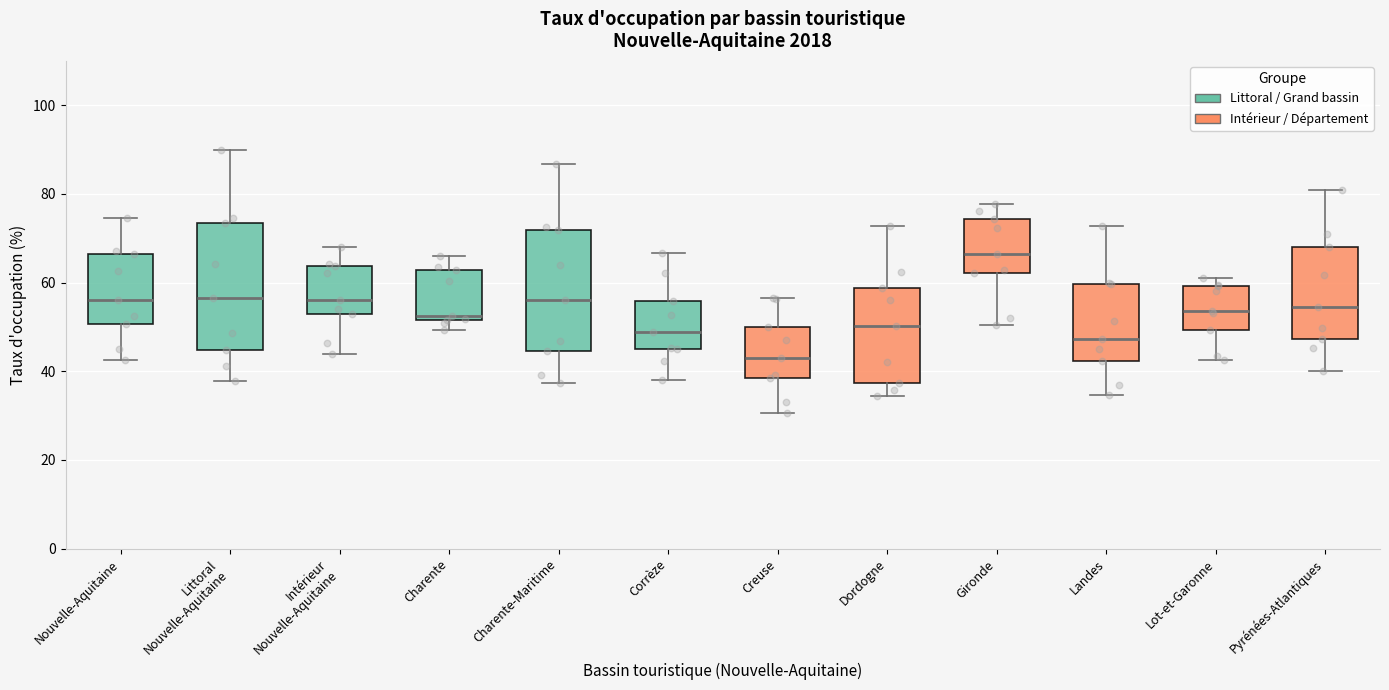

Where is the lower edge of the box for Charente-Maritime on the y-axis? The values are not printed on the chart, so give them approximately, as read against the axis.

44